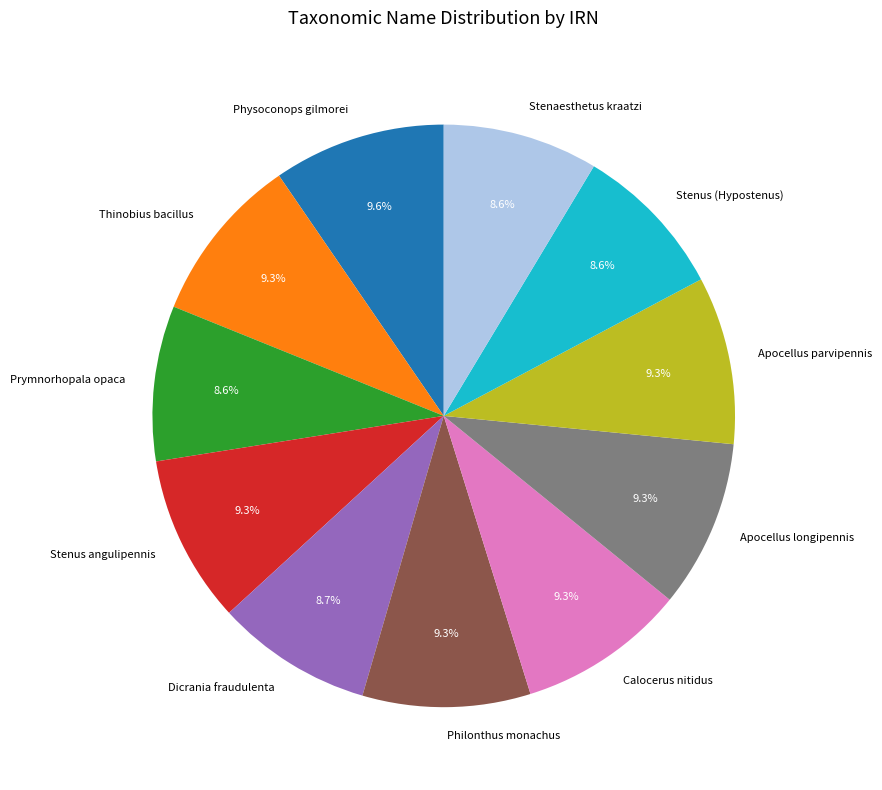

How much of the chart is everything except Apocellus longipennis?

90.7%